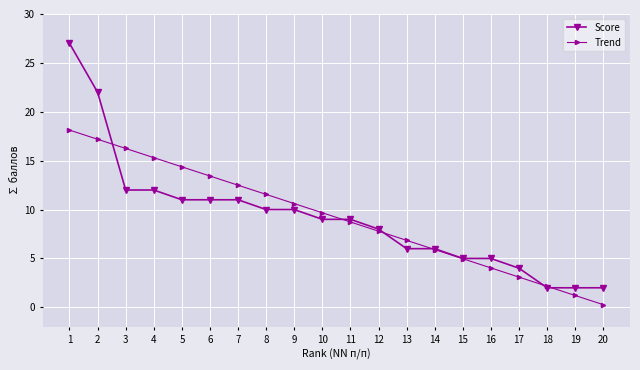

What is the difference between the highest and lowest values at 6?

2.4